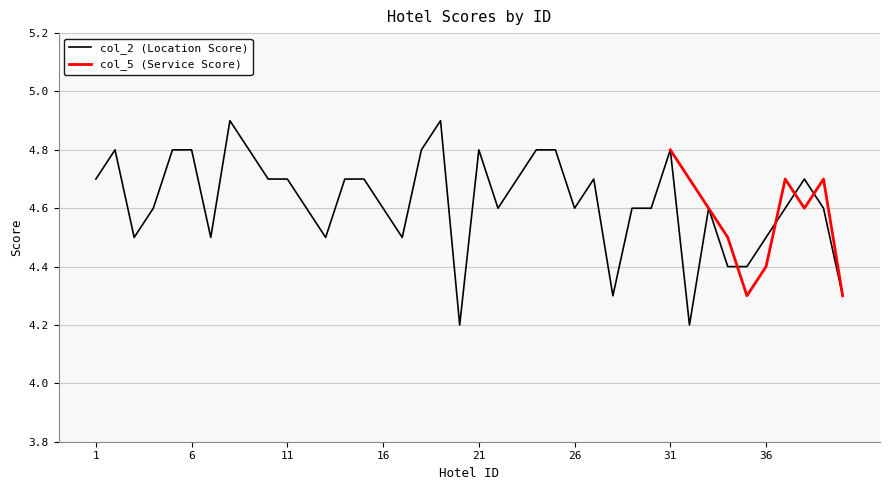

List the labels in order of value, largest first.

8, 19, 2, 5, 6, 9, 18, 21, 24, 25, 31, 1, 10, 11, 14, 15, 23, 27, 38, 4, 12, 16, 22, 26, 29, 30, 33, 37, 39, 3, 7, 13, 17, 36, 34, 35, 28, 40, 20, 32